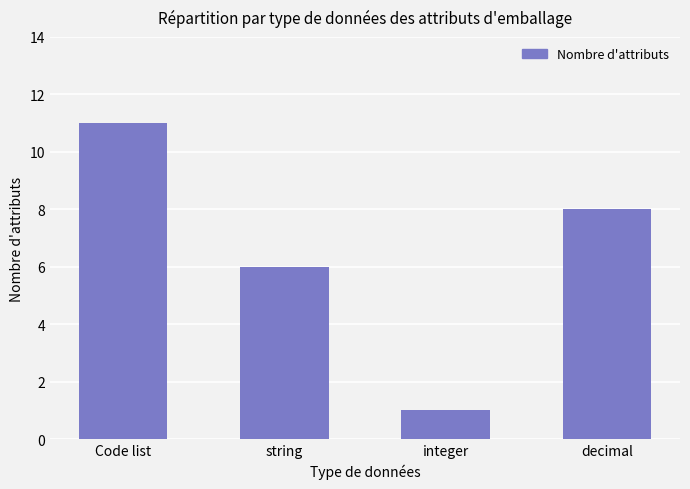

Reading left to right, list all the values displayed in this chart.

11	6	1	8